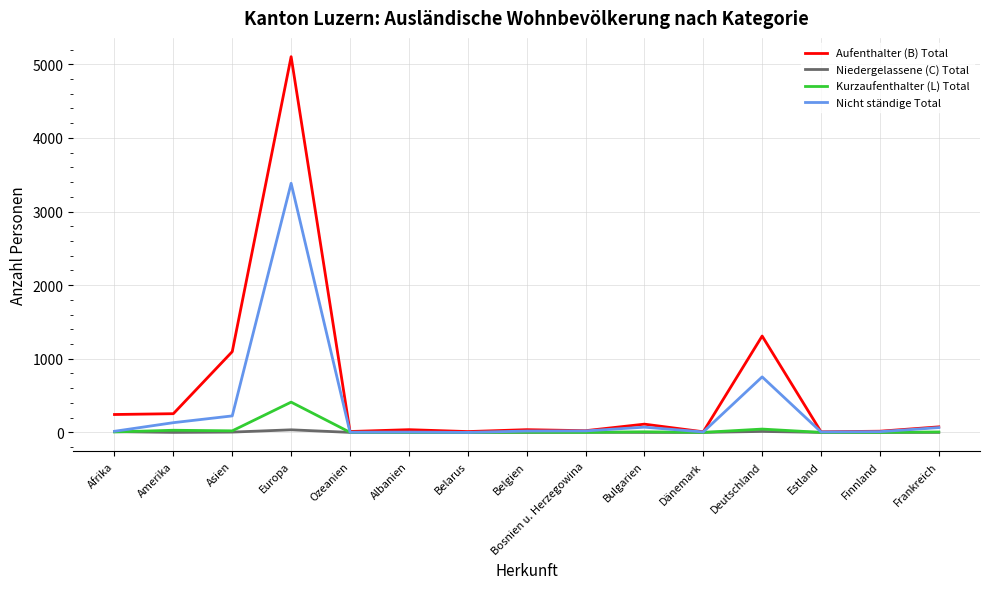

What is the difference between the maximum and second lowest values in the Aufenthalter (B) Total series?

5096